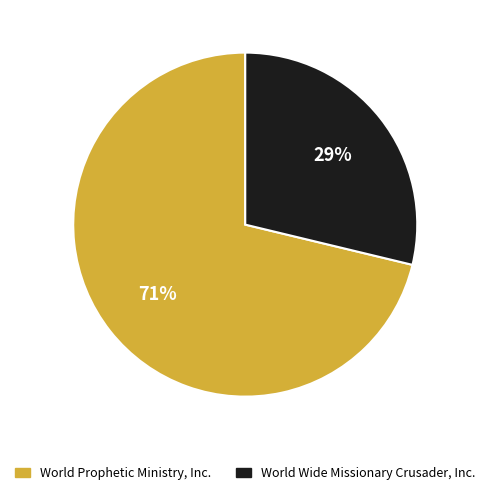

Rank the categories by value from lowest to highest.

World Wide Missionary Crusader, Inc., World Prophetic Ministry, Inc.